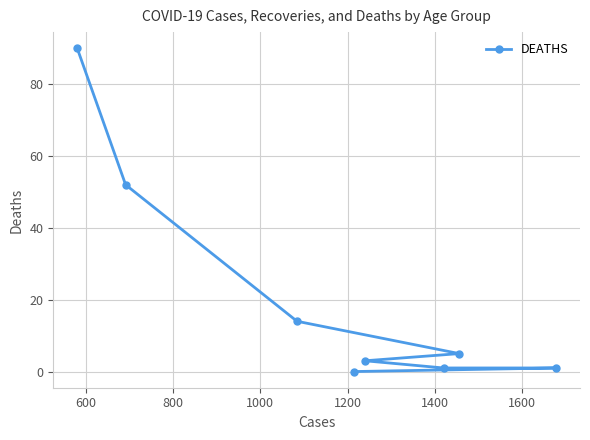

What is the difference between the maximum and minimum values?

90